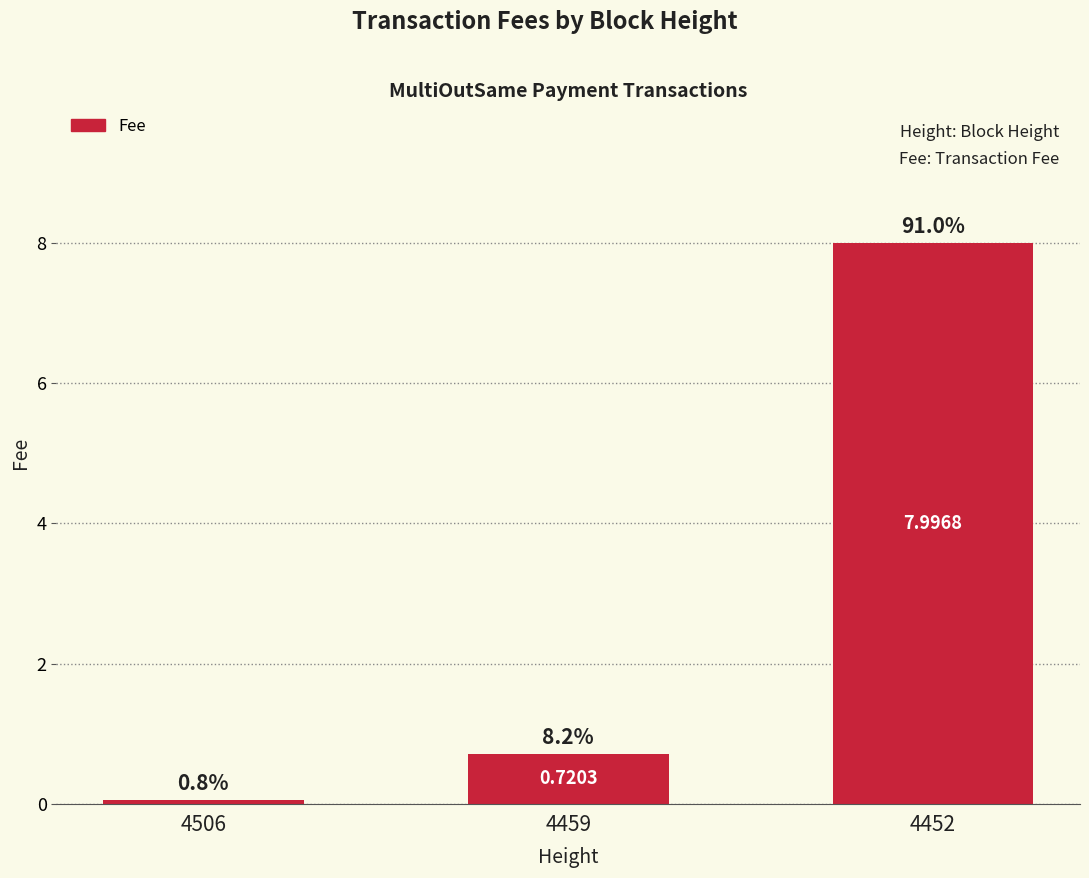

Reading left to right, extract all data points from this chart.

4506=0.1	4459=0.7	4452=8.0